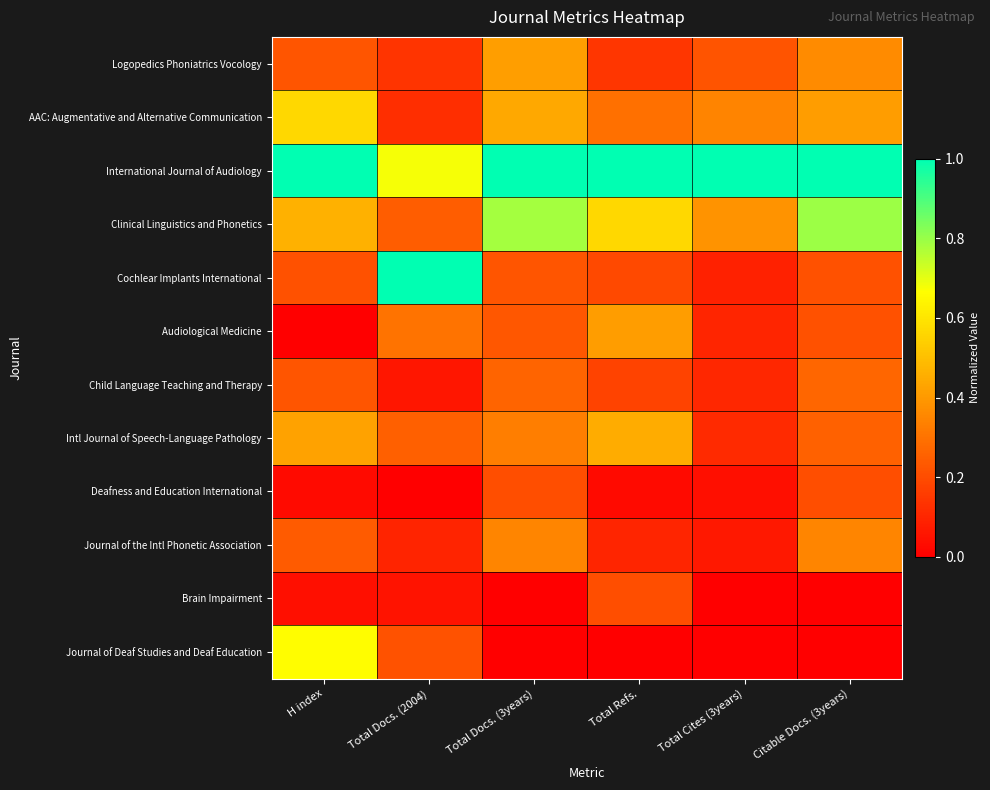

How many distinct data groups are displayed?

12